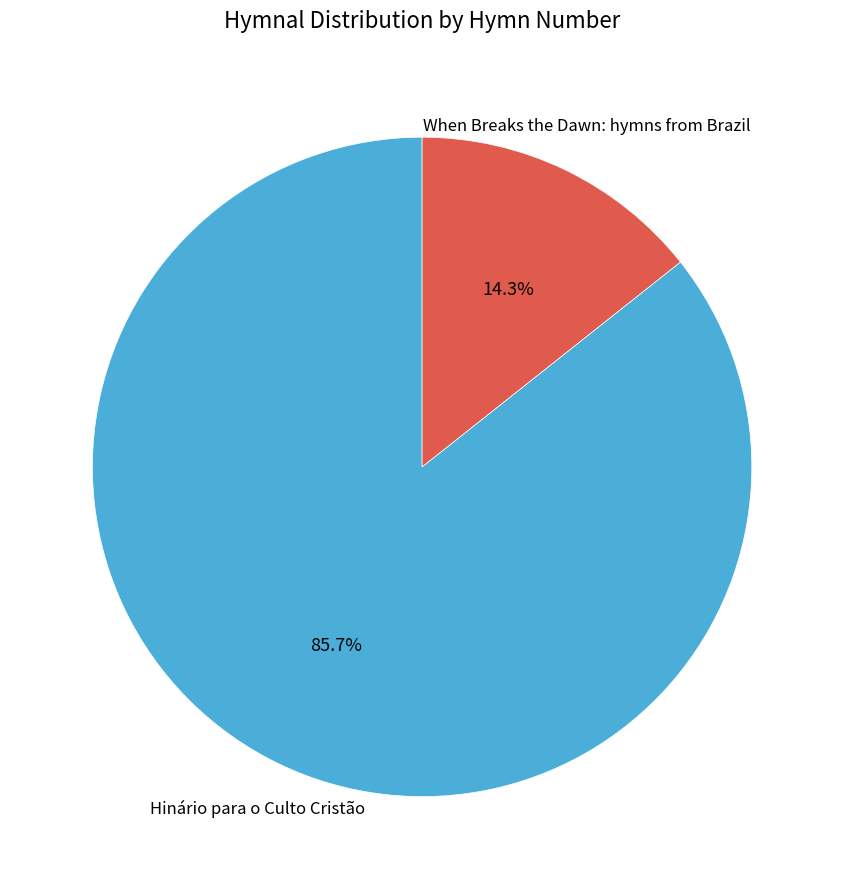

Does any single category account for the majority?

Yes